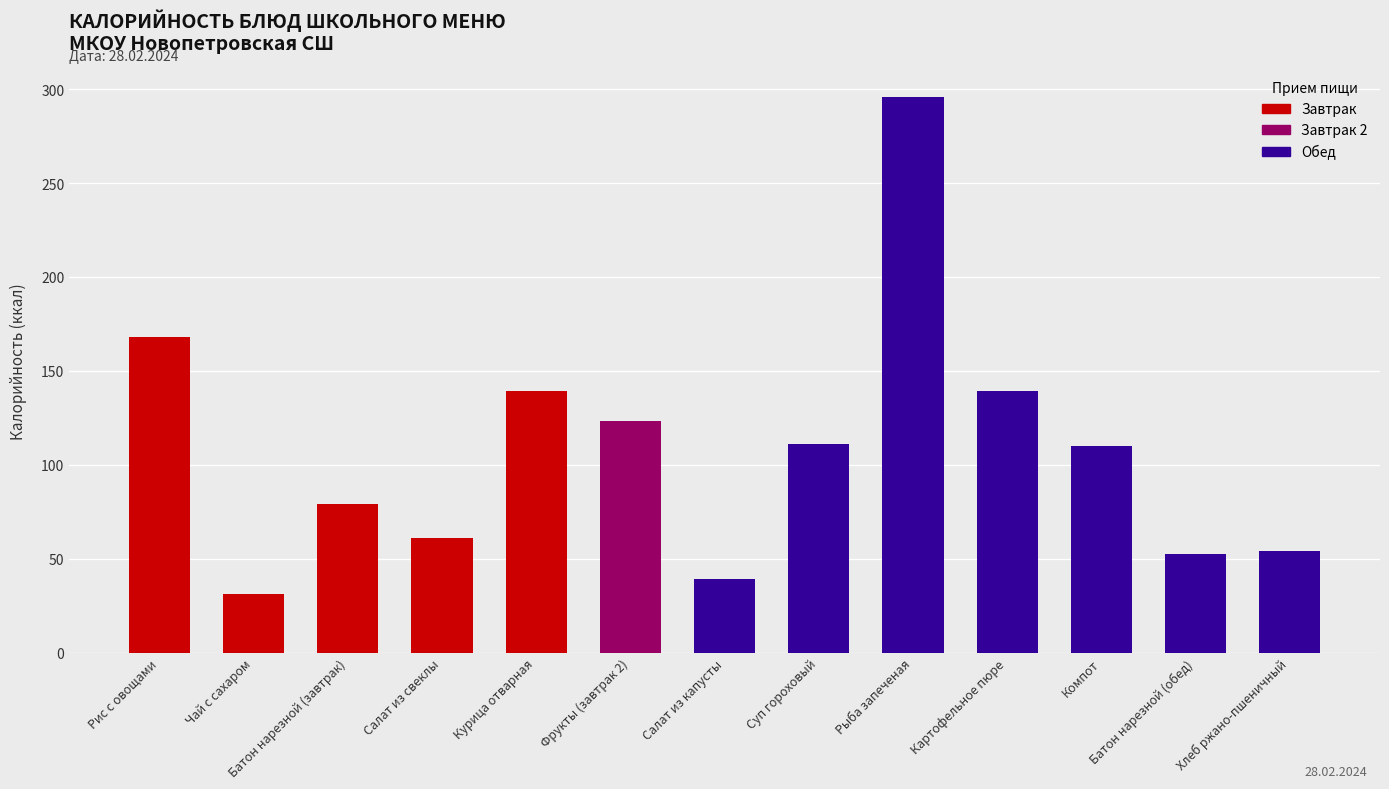

What is the difference between the maximum and second lowest values?

257.0